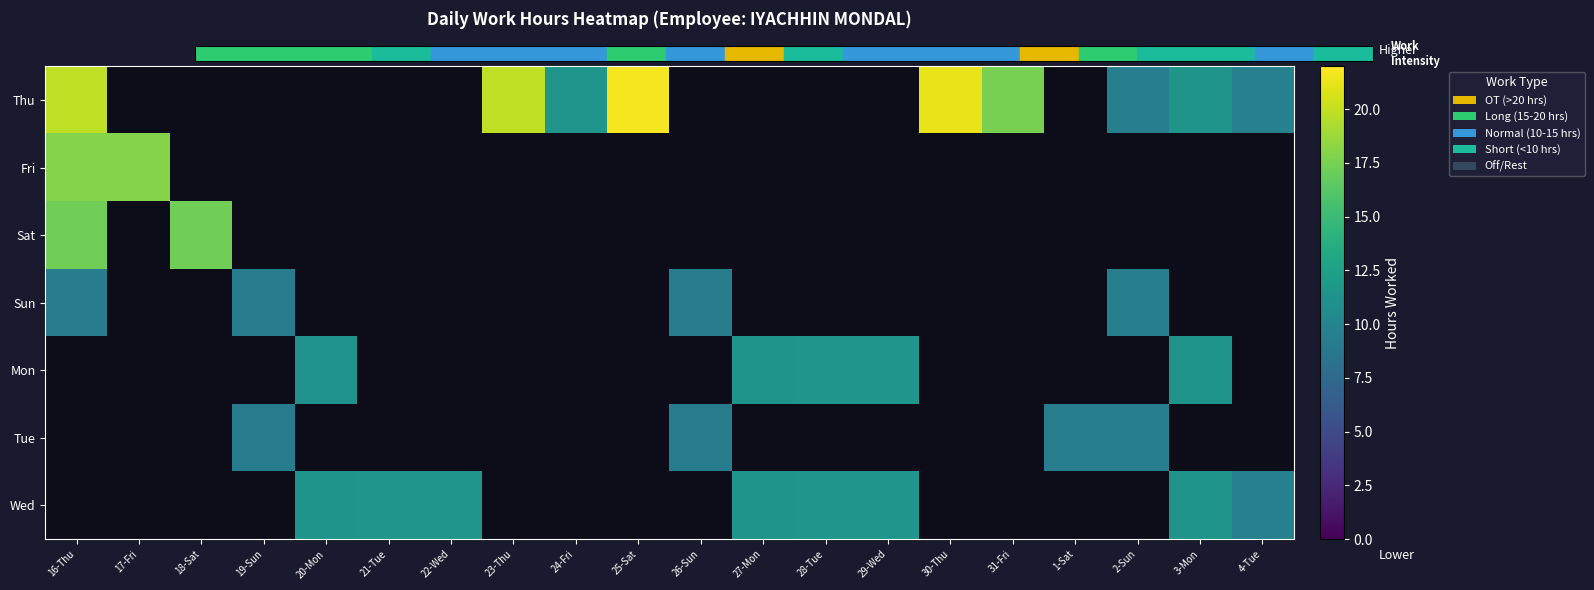

Between 3-Mon and 20-Mon, which is larger?

20-Mon